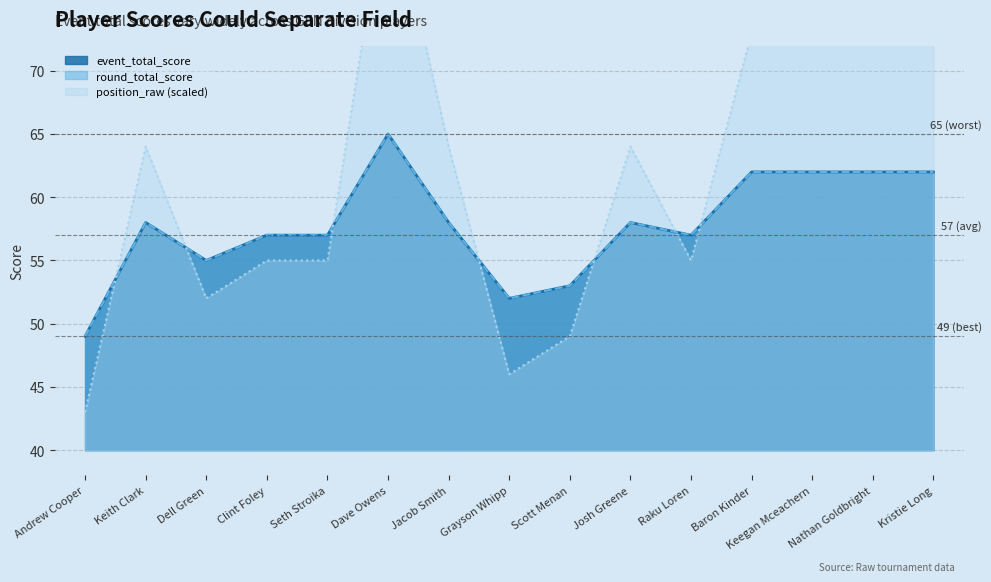

Which series has the widest spread of values?

position_raw